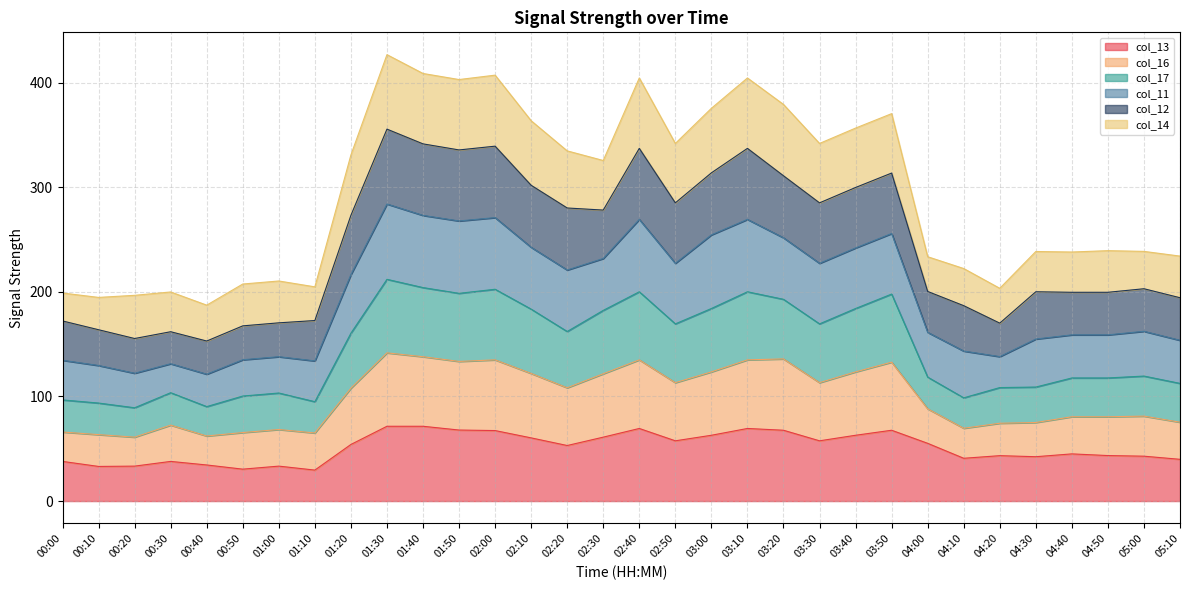

What is the total value across all series at 04:40?

238.1